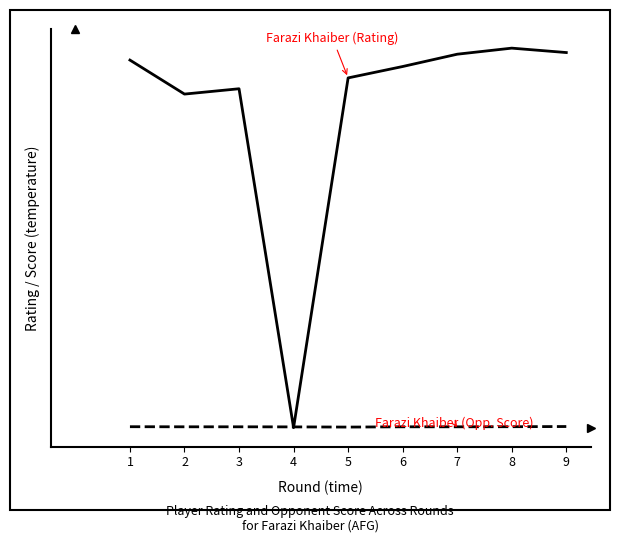

The value of Farazi Khaiber (Opponent Score) at 4 is 6.6. True or false?

False